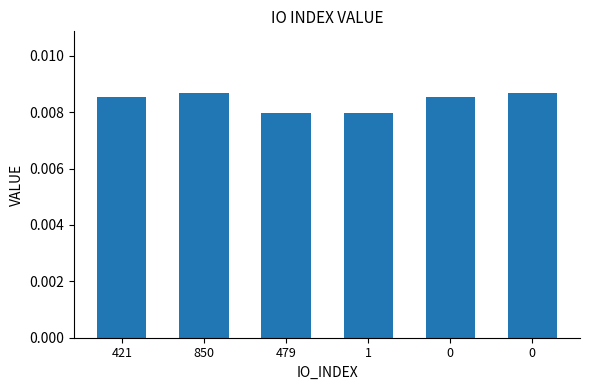

True or false: the data shows 0.0 at 850.

True